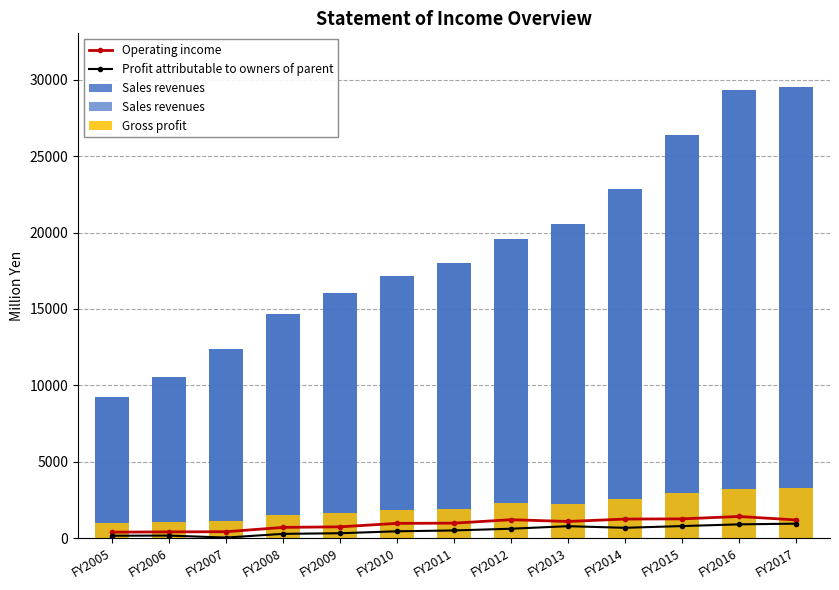

What is the value of the Operating income bar at the 11th from the left?

1268